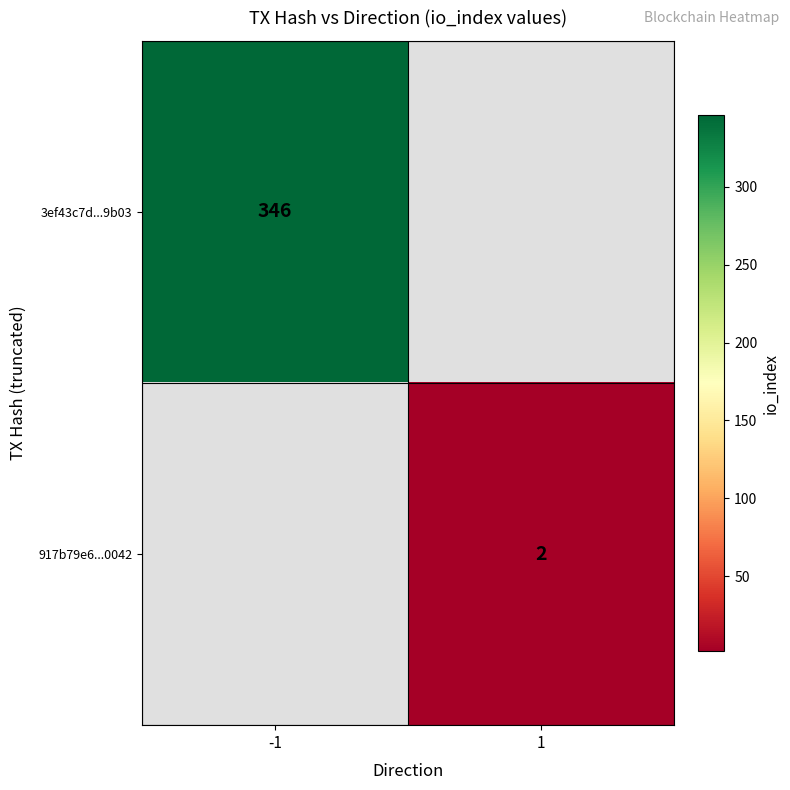

Which label corresponds to the smallest value in the chart?

1